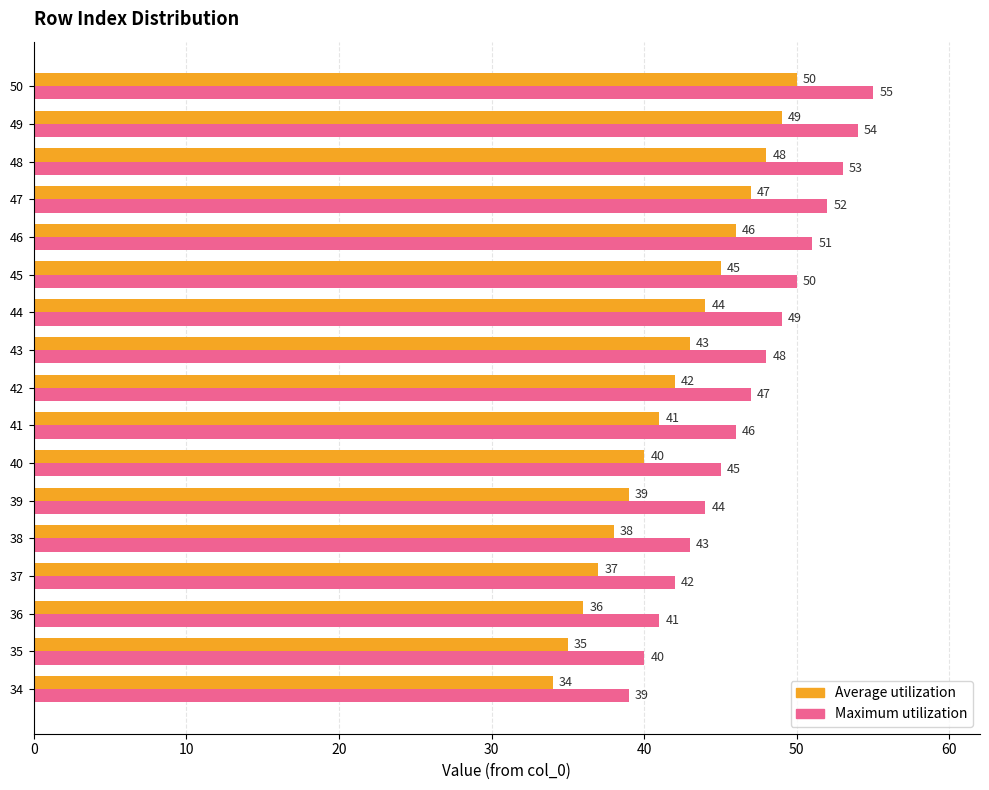

What is the average value of the Maximum utilization series?

47